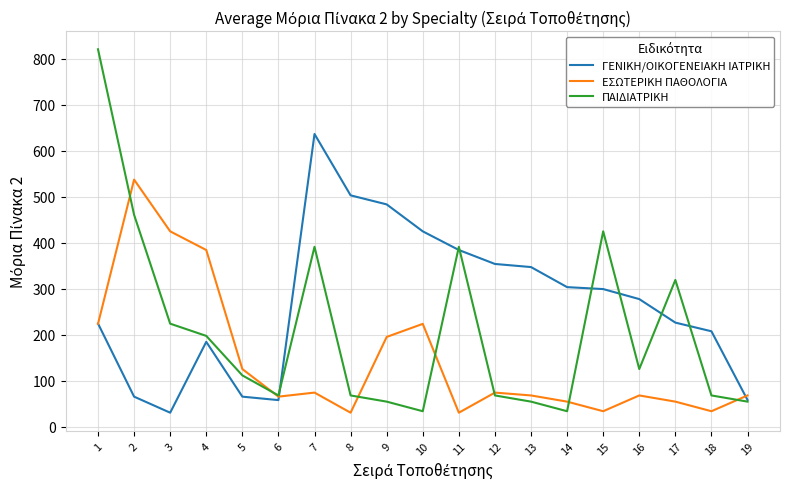

True or false: ΕΣΩΤΕΡΙΚΗ ΠΑΘΟΛΟΓΙΑ has more than 0 interior local peaks.

True